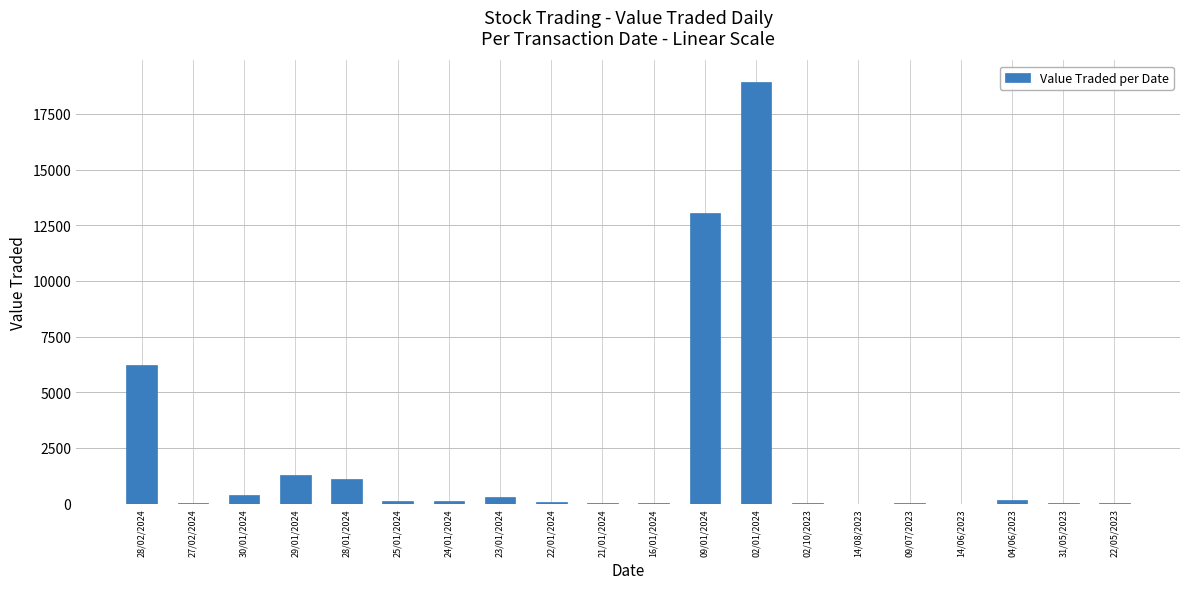

At which label does the data first exceed 121?

28/02/2024